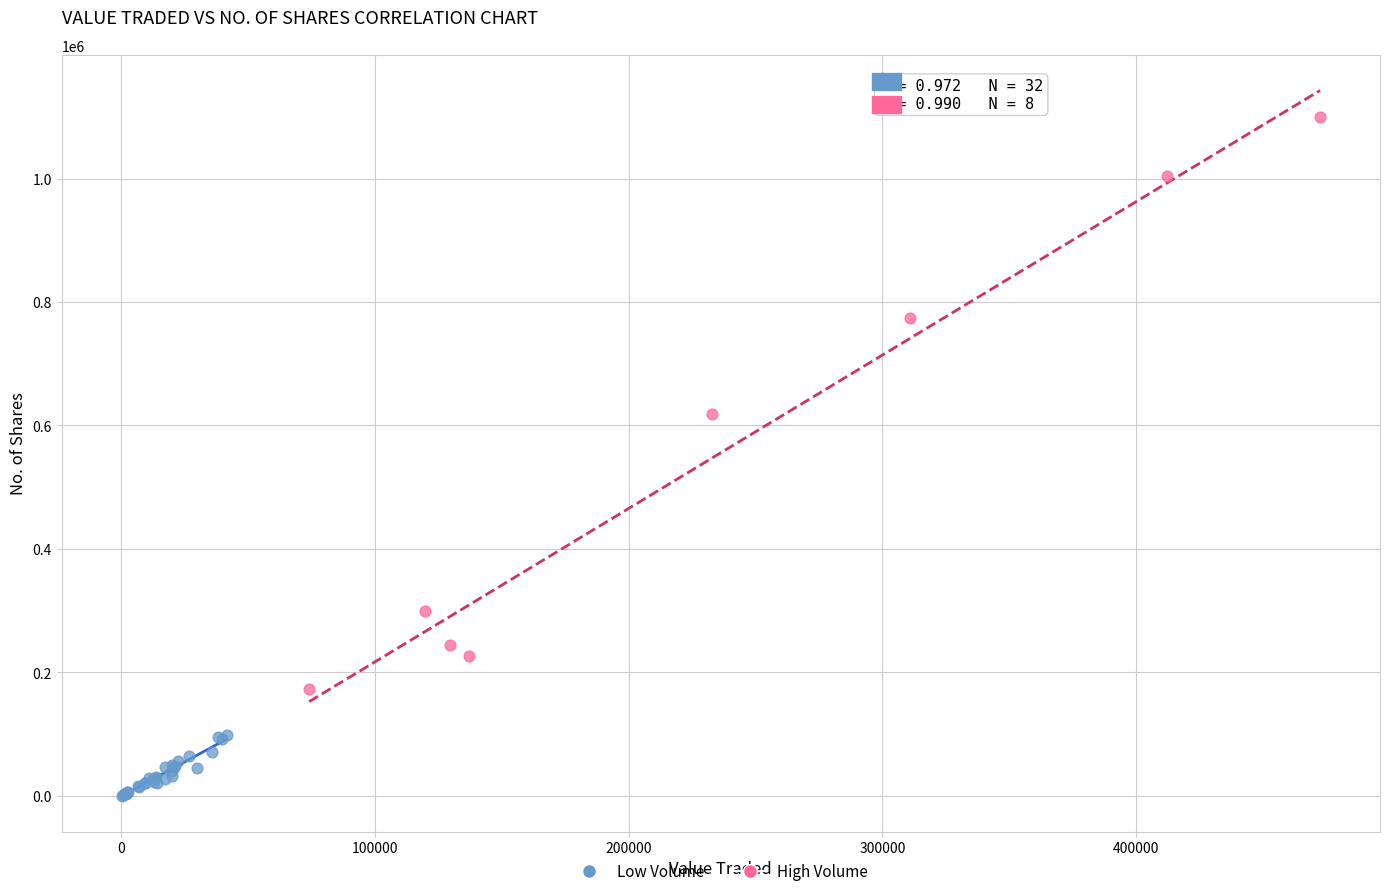

What are all the series names shown in the legend?

Low Volume, High Volume